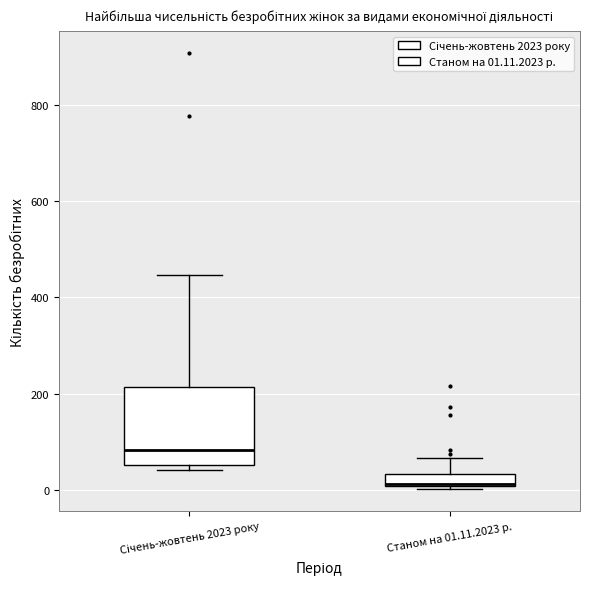

Which box is the tallest, from its lower edge to its upper edge?

Січень-жовтень 2023 року